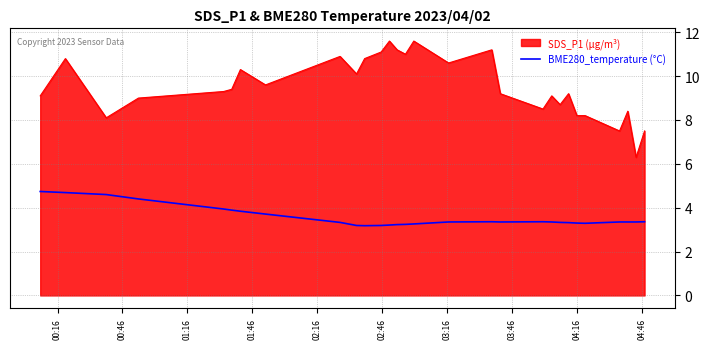

Which series has the largest range (max minus min)?

SDS_P1 (μg/m³)